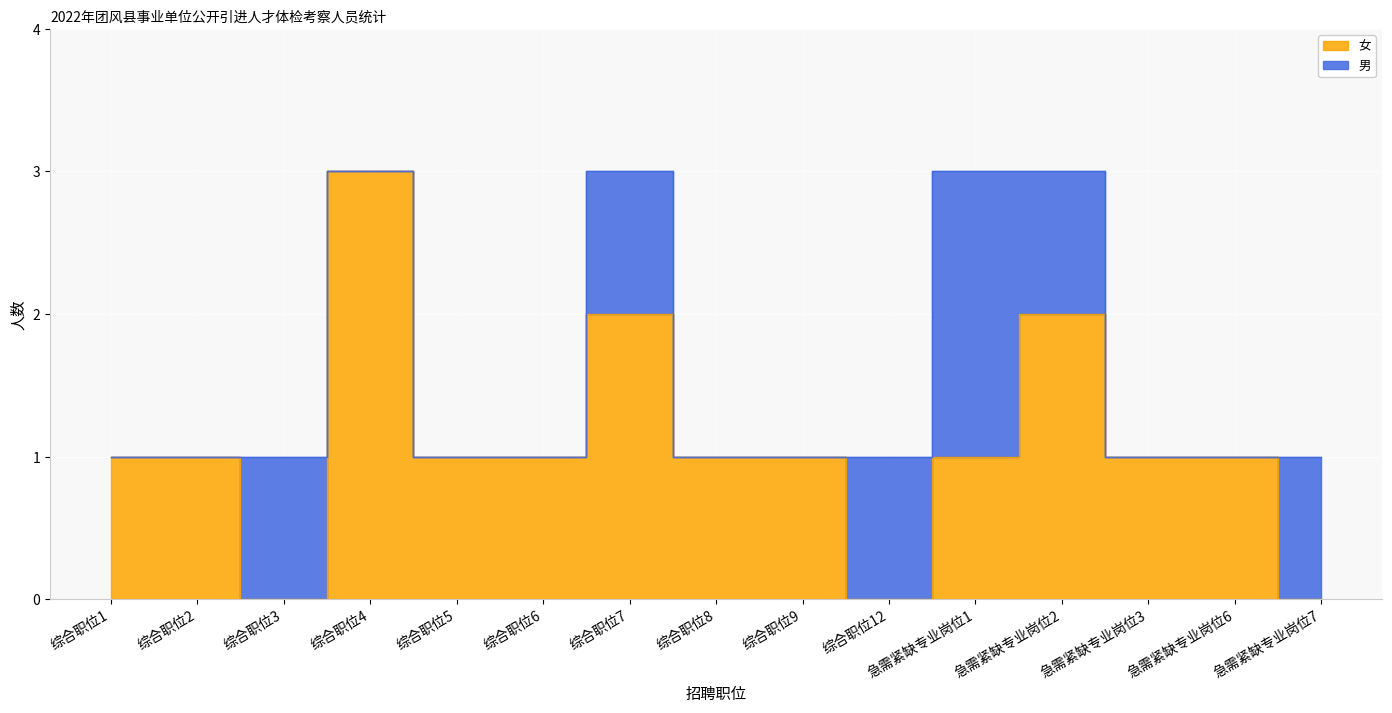

List the labels in order of value, largest first.

综合职位4, 综合职位7, 急需紧缺专业岗位2, 综合职位1, 综合职位2, 综合职位5, 综合职位6, 综合职位8, 综合职位9, 急需紧缺专业岗位1, 急需紧缺专业岗位3, 急需紧缺专业岗位6, 综合职位3, 综合职位12, 急需紧缺专业岗位7